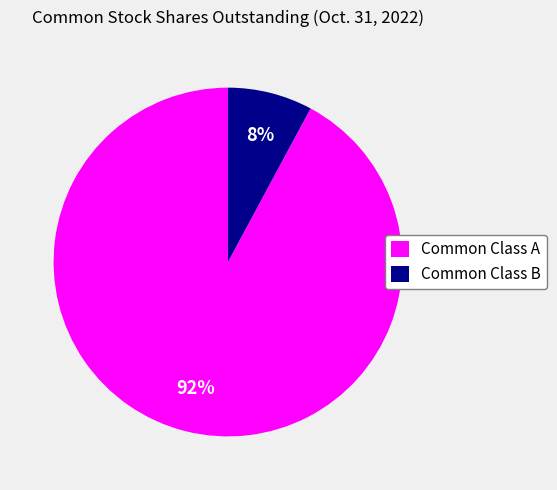

How many slices are in this pie chart?

2